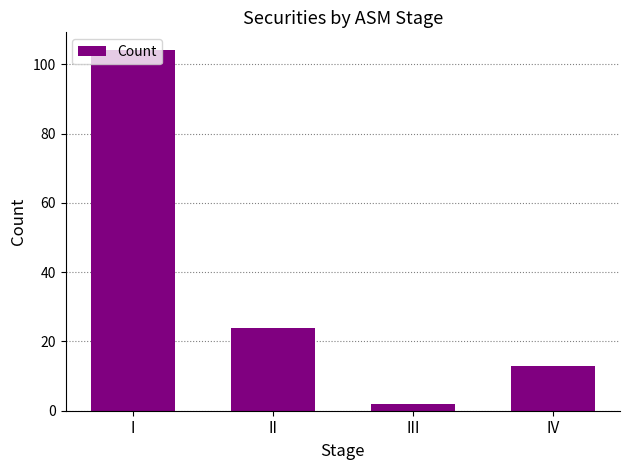

What is the value of the 3rd bar from the left?

2